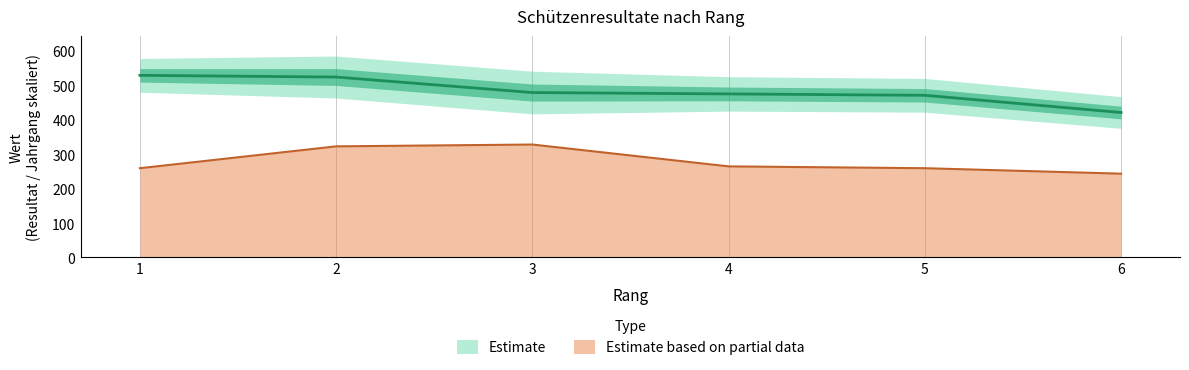

True or false: Resultat and Jahrgang intersect in this chart.

False